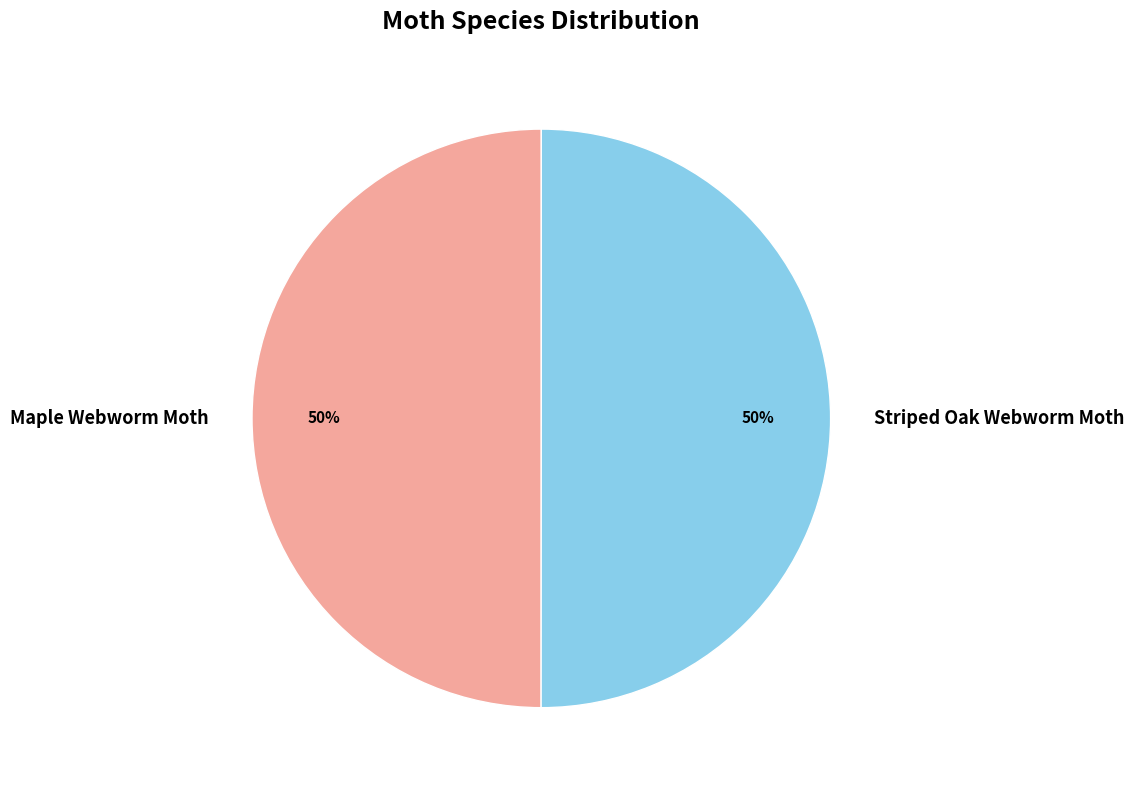

What is the ratio of the value at Maple Webworm Moth to the value at Striped Oak Webworm Moth?

1.0